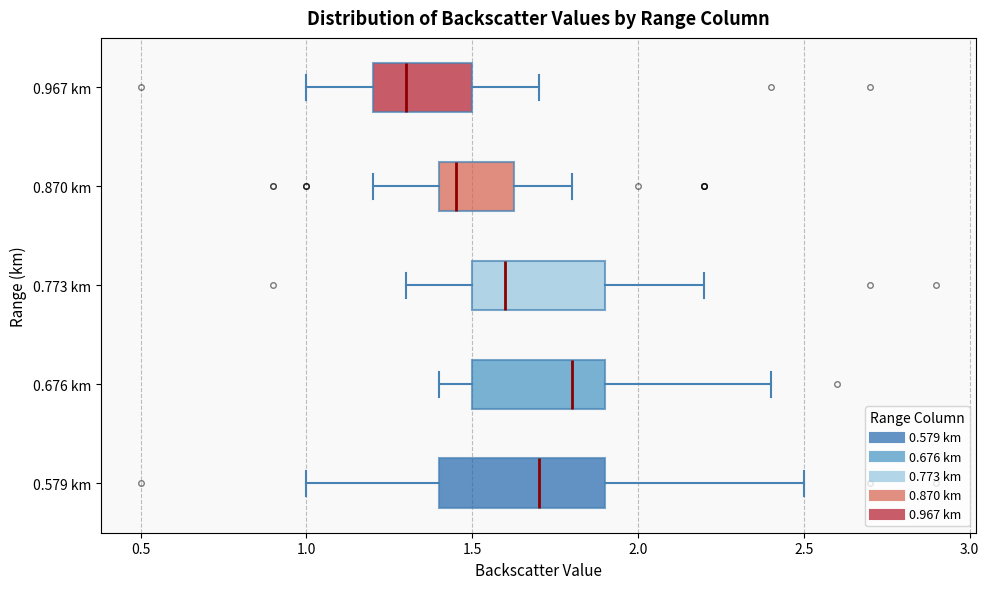

Reading bottom to top, transcribe this box plot: for each box, give where its median line is, the range the box spans, and where its two whiskers end, as read against the x-axis. The values are not printed on the chart, so give them approximately, as read against the axis.

0.579 km: median 1.70, box 1.40 to 1.90, whiskers 1.00 to 2.50
0.676 km: median 1.80, box 1.50 to 1.90, whiskers 1.40 to 2.40
0.773 km: median 1.60, box 1.50 to 1.90, whiskers 1.30 to 2.20
0.870 km: median 1.45, box 1.40 to 1.65, whiskers 1.20 to 1.80
0.967 km: median 1.30, box 1.20 to 1.50, whiskers 1.00 to 1.70